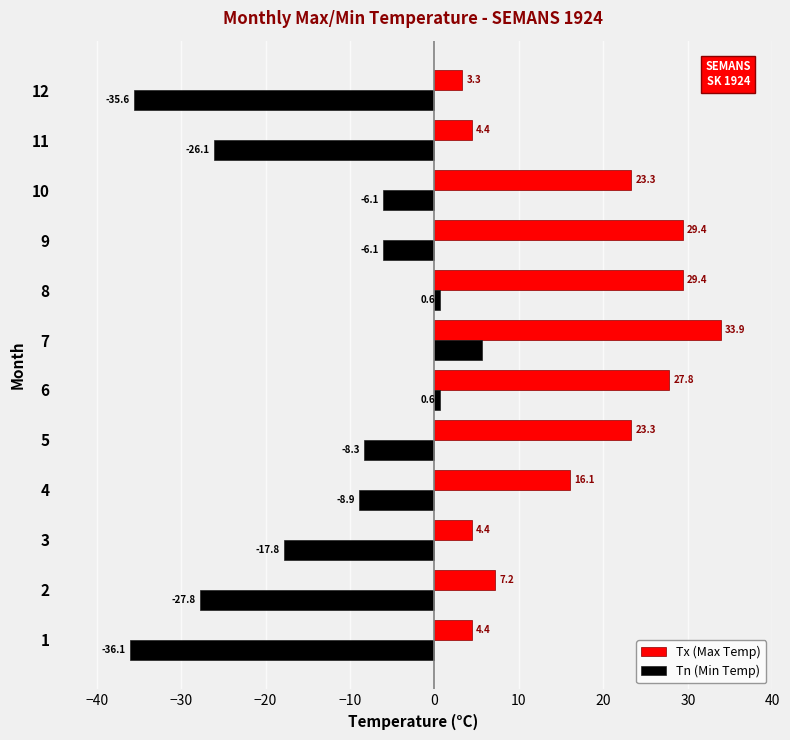

What is the average value of the Tx (Max Temp) series?

17.2